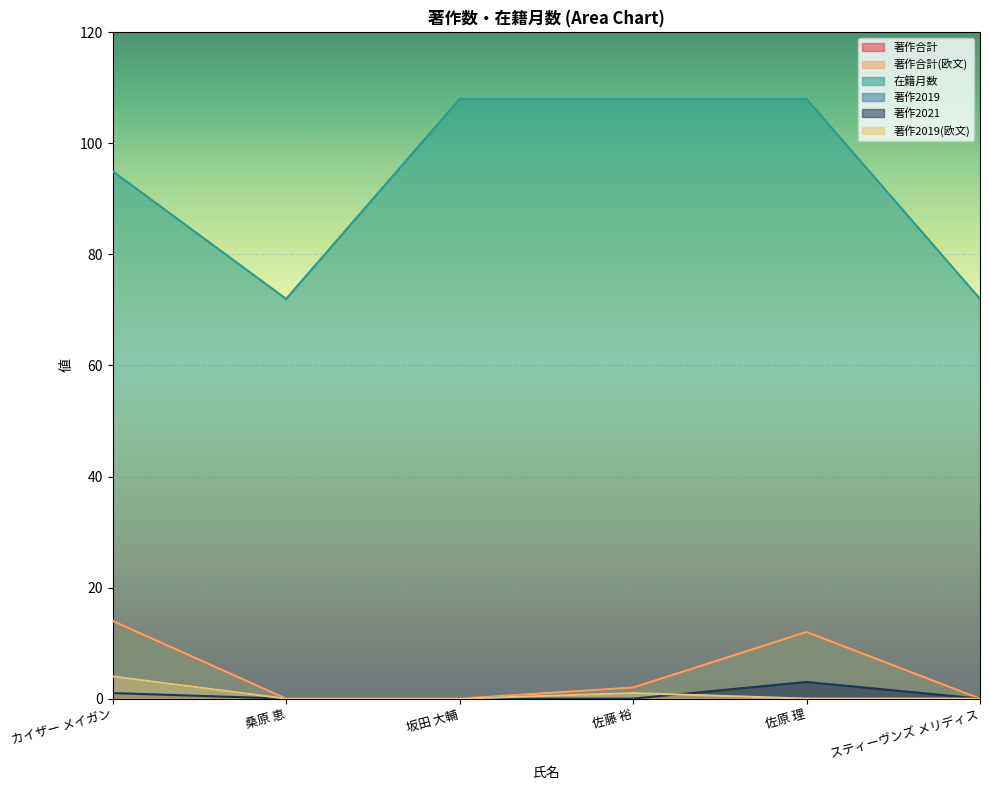

True or false: 著作2021 and 著作合計(欧文) cross at least once.

False